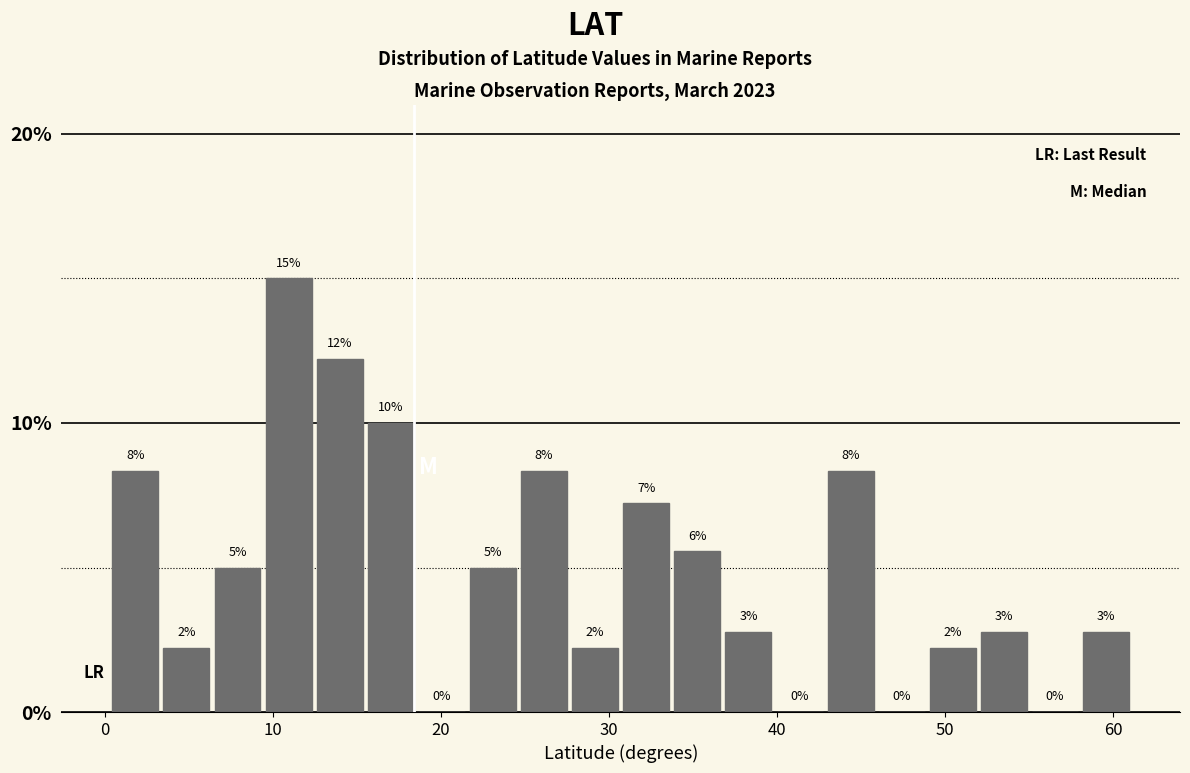

Around what value on the x-axis is the tallest bar? Give the approximate position of its centre, as read against the axis.

11